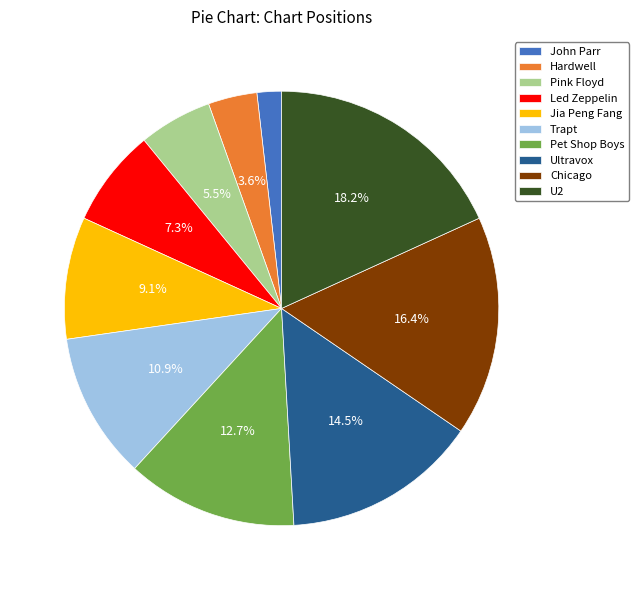

Is it true that Led Zeppelin is 1% of the pie?

False